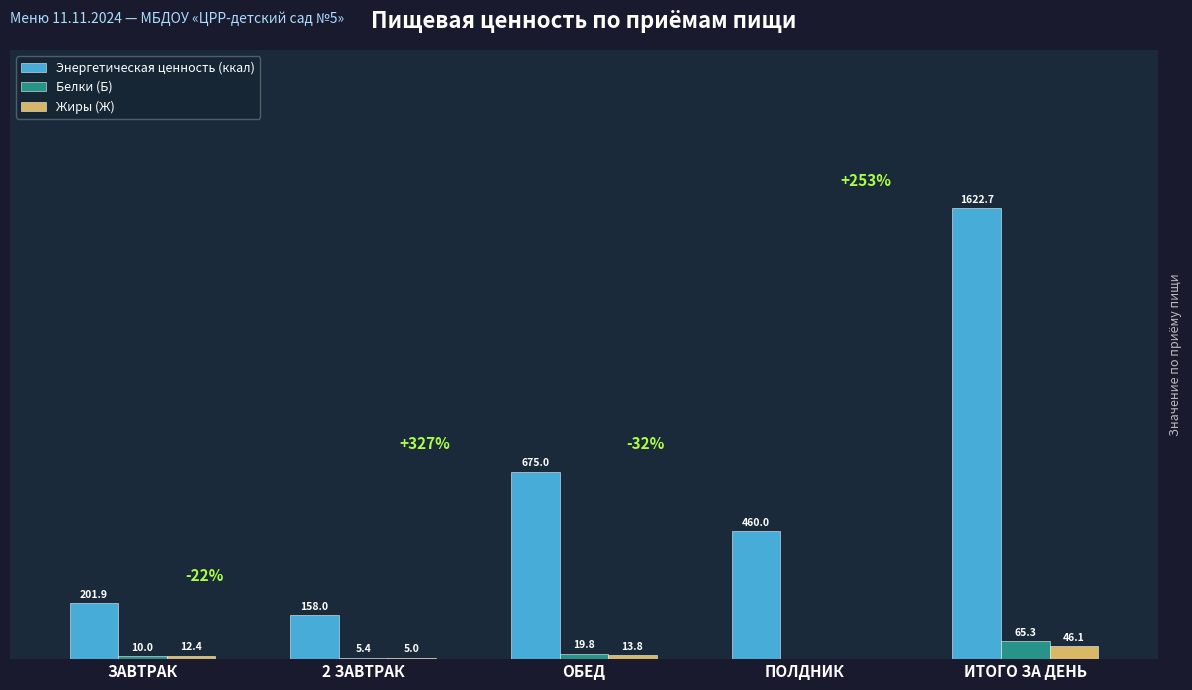

Which series changed the most between ОБЕД and ИТОГО ЗА ДЕНЬ?

Энергетическая ценность (ккал)